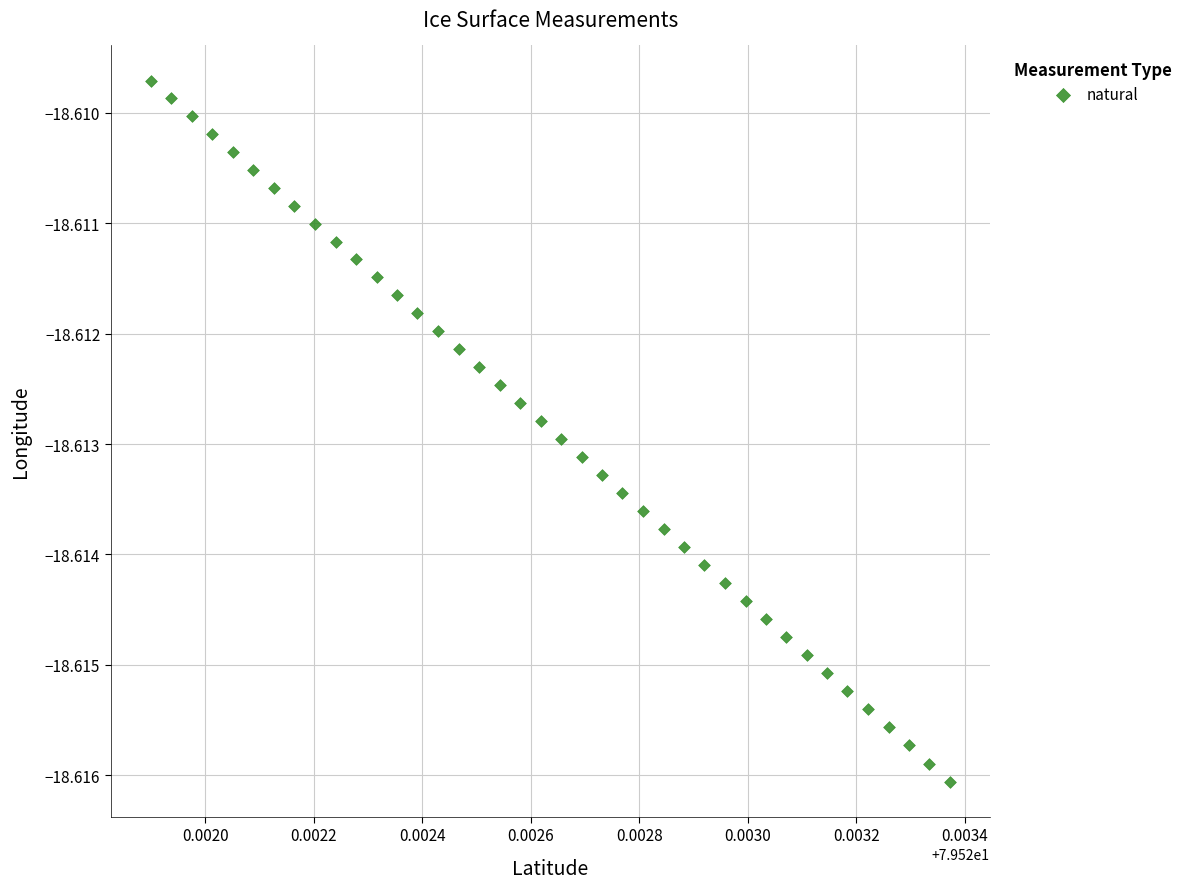

Count the number of points in this scatter plot.

40